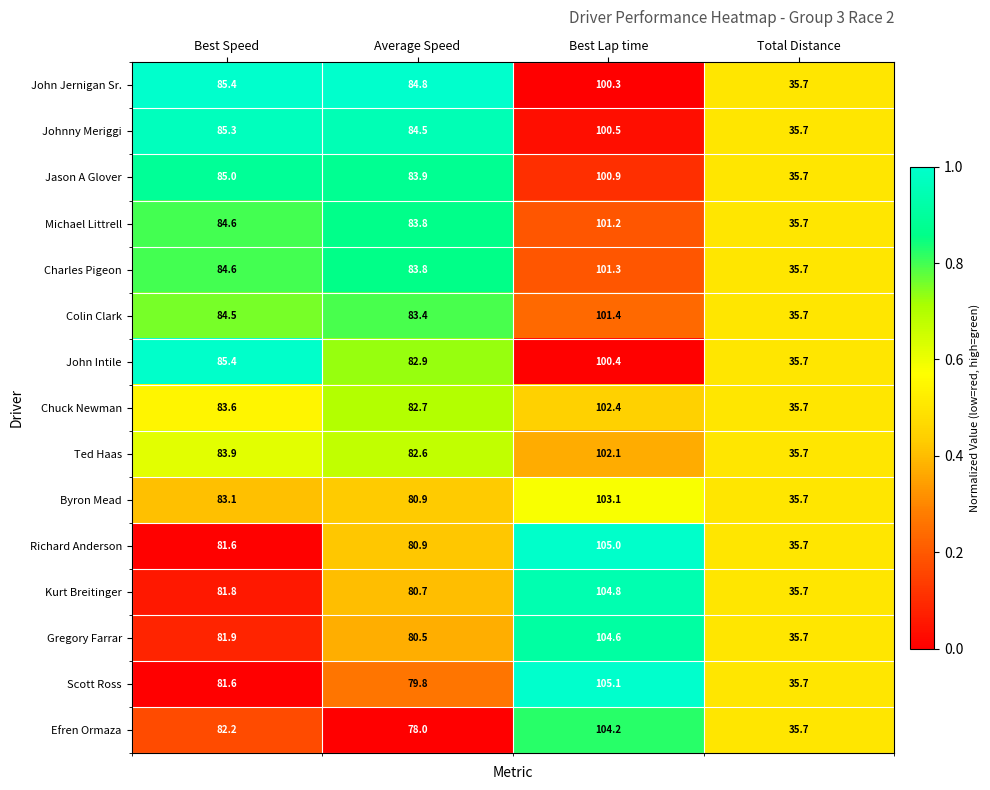

List the labels in order of Richard Anderson value, smallest first.

Total Distance, Average Speed, Best Speed, Best Lap time